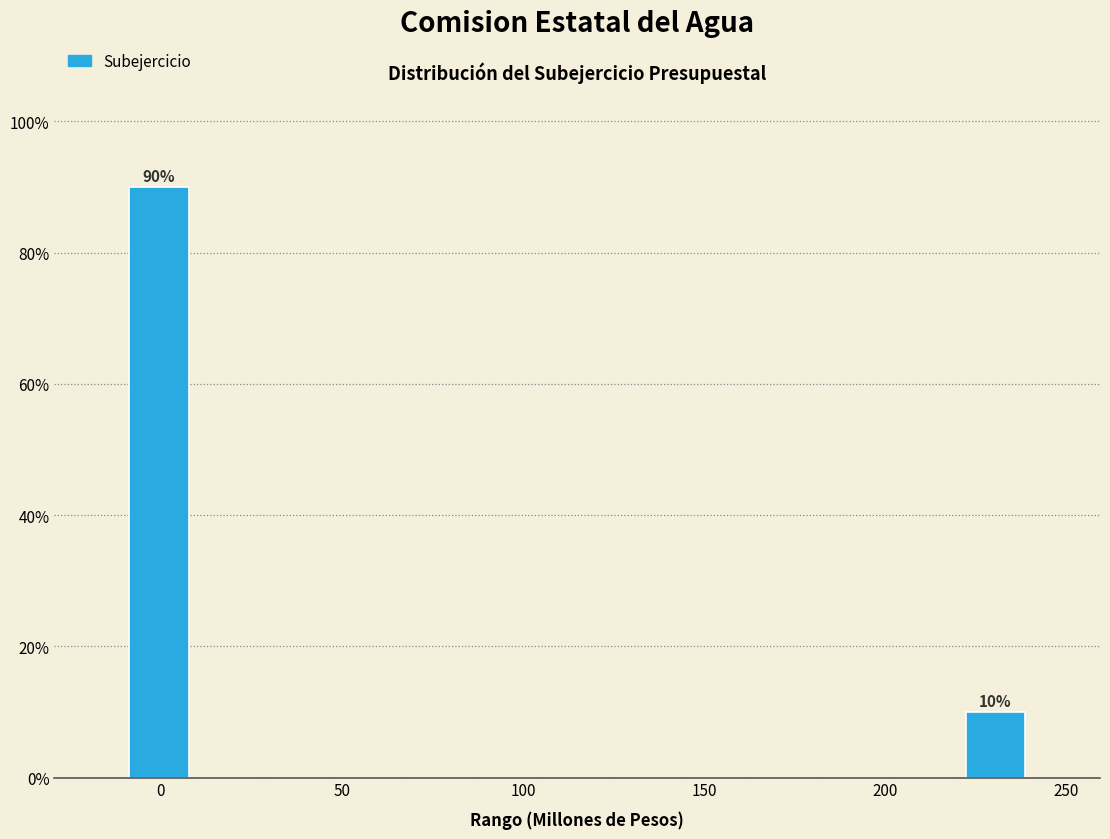

Read against the x-axis, roughly where is the centre of the tallest bar?

0